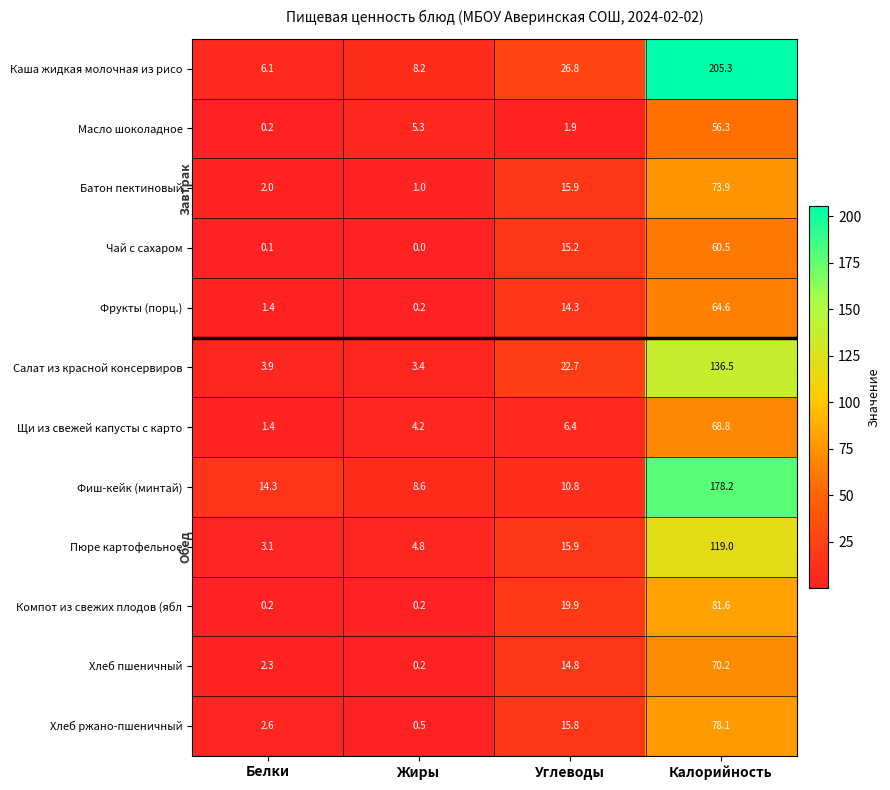

At which category is the sum across all series the highest?

Калорийность